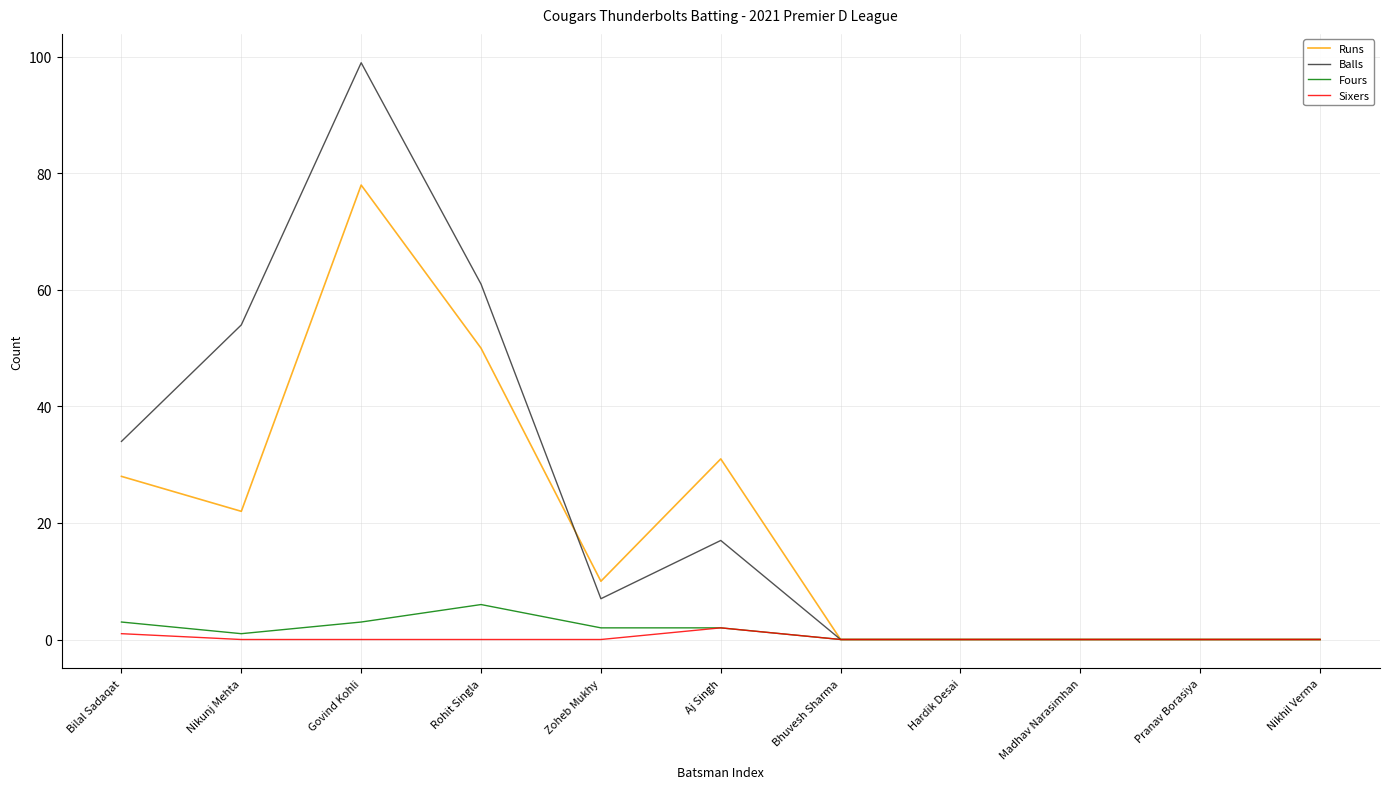

Does the chart display data point markers on the line(s)?

No